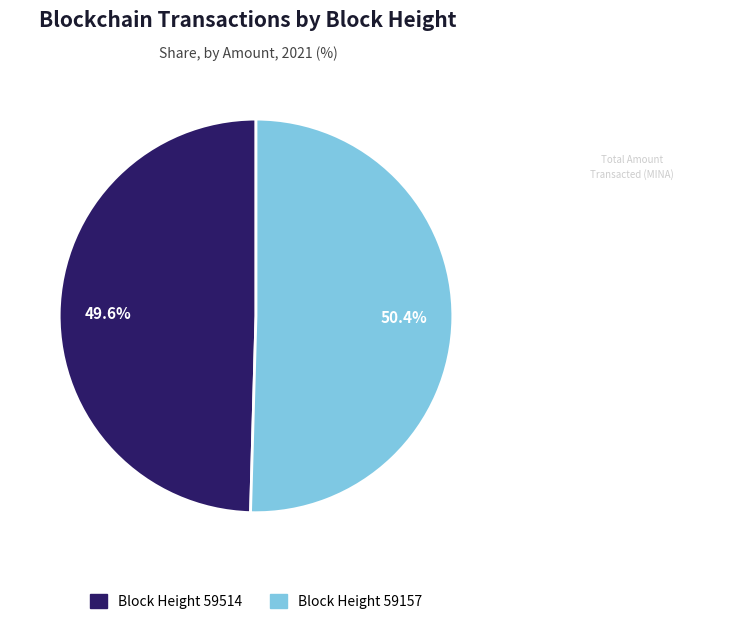

Is there any slice that represents more than half of the pie?

Yes